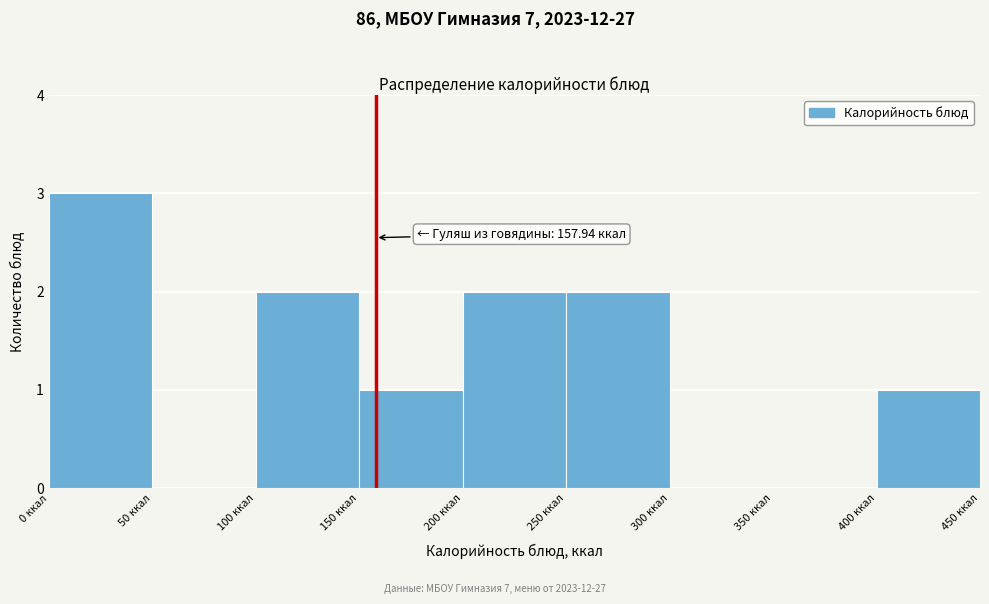

Which range on the x-axis has the tallest bar?

0 to 50